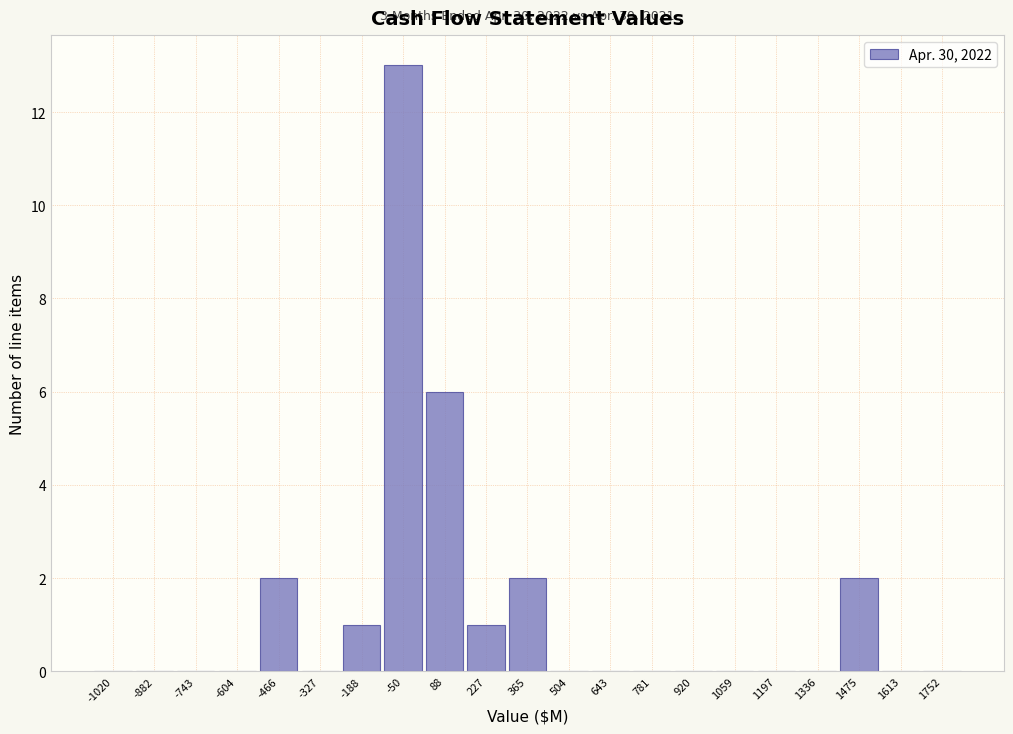

Over which range of the x-axis is the bar tallest?

-120 to 20